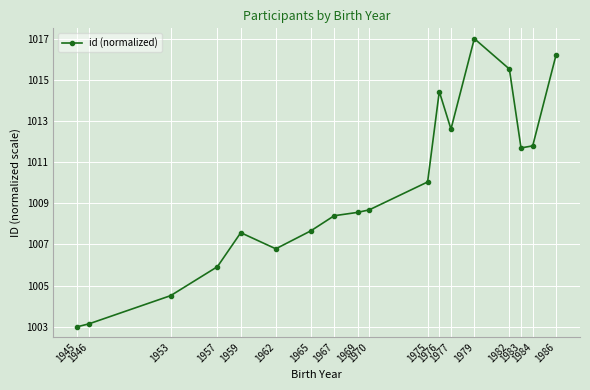

How many interior local peaks (higher than both neighbors) does the data have?

3